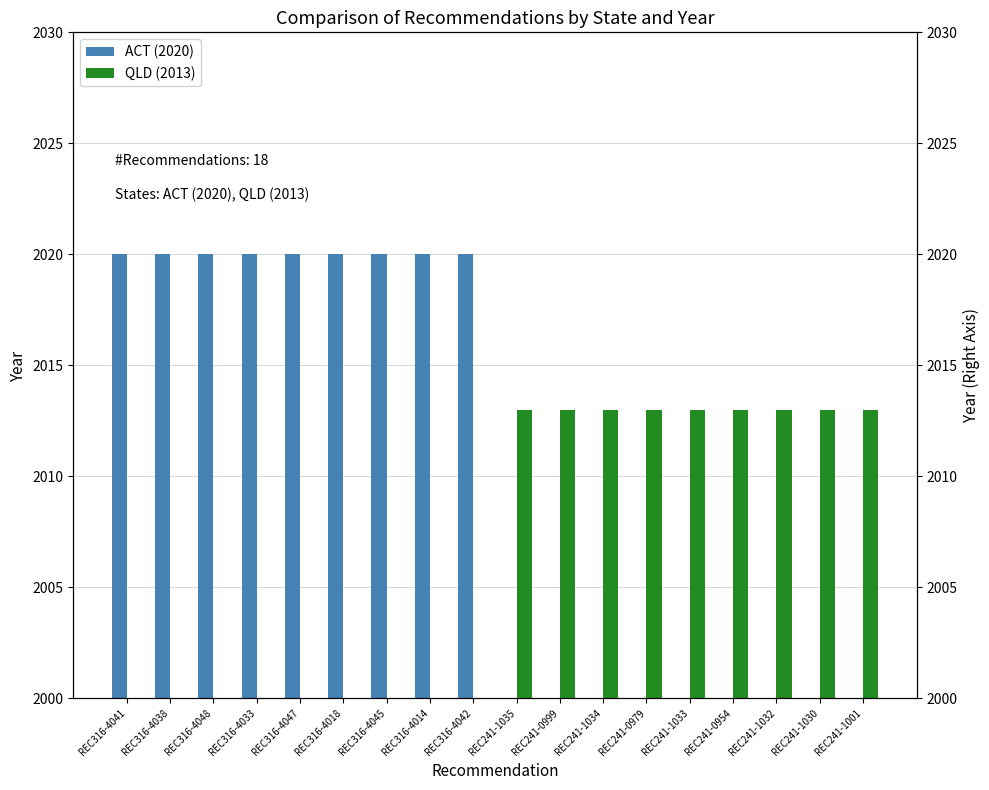

What is the lowest value of the ACT (2020) series?

2020